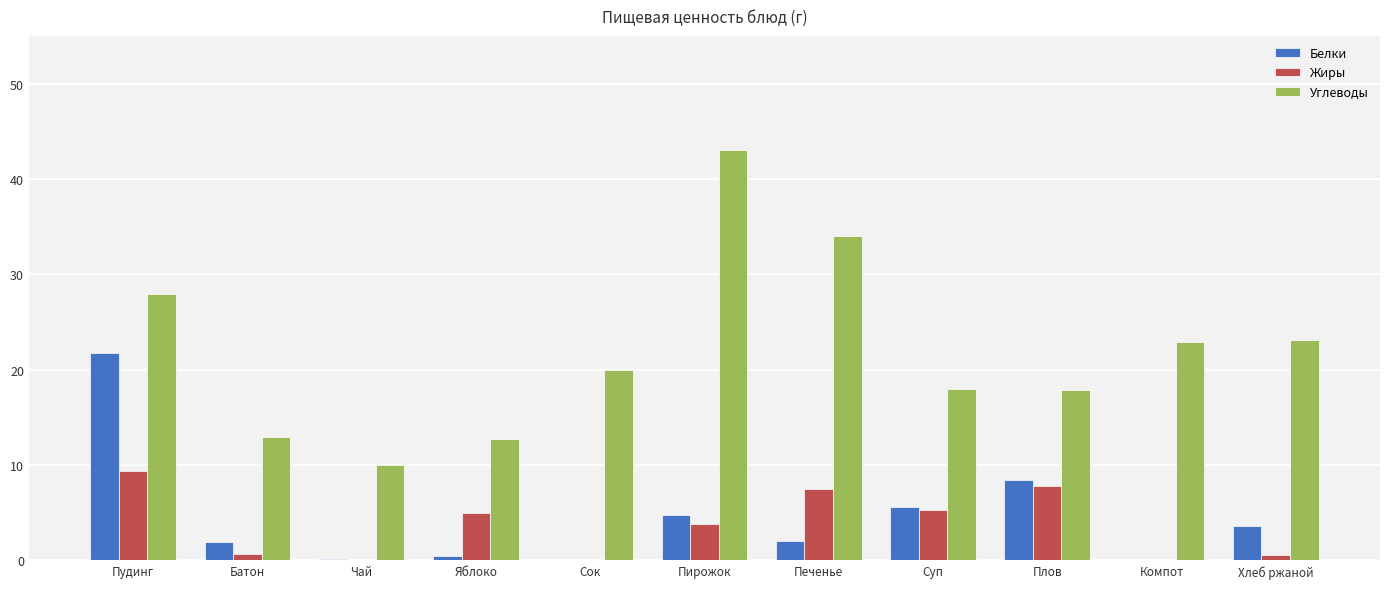

What is the difference between the Углеводы values at Сок and Чай?

10.0